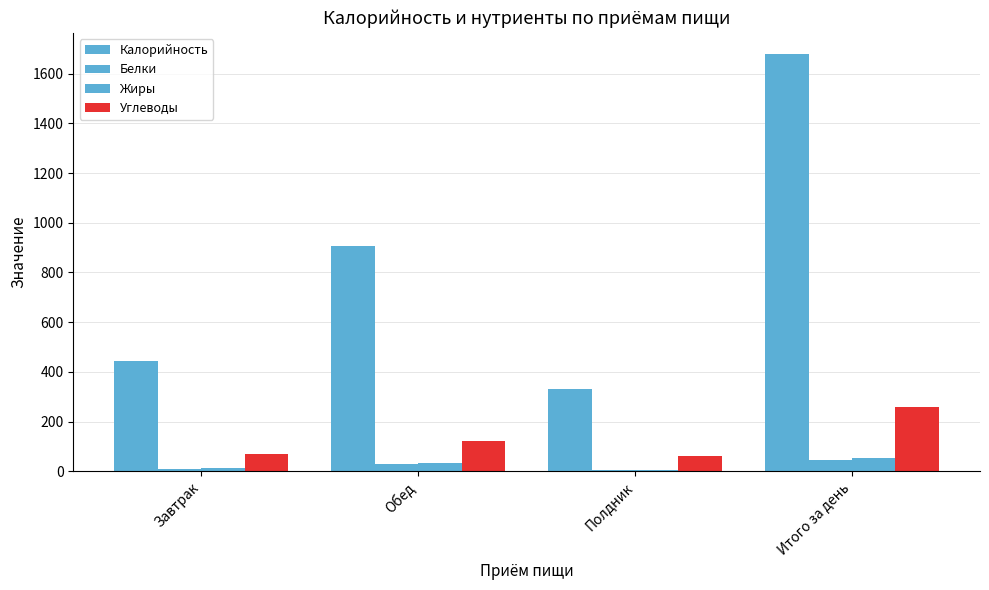

At which label does Калорийность reach its peak?

Итого за день